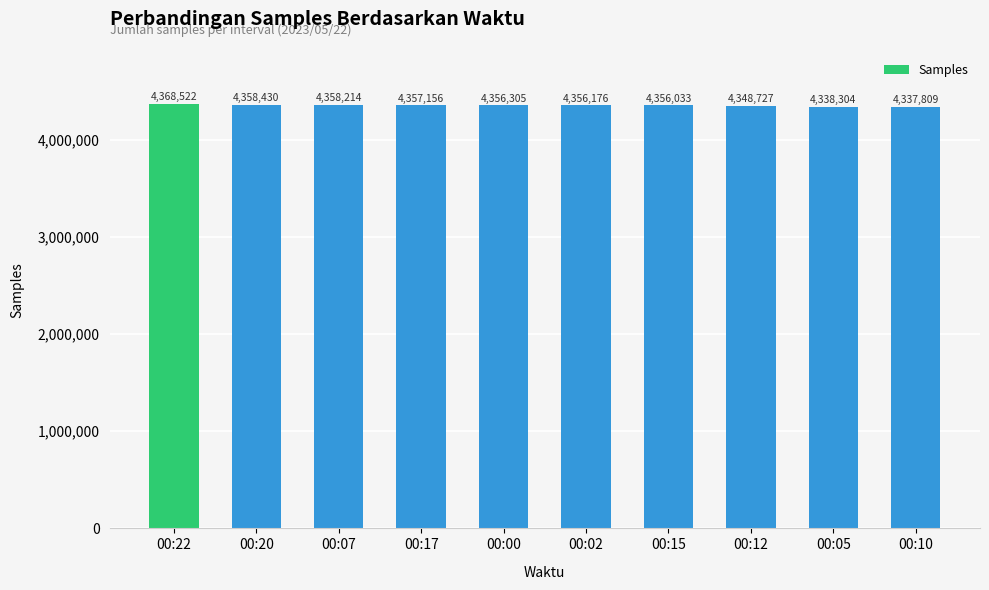

What is the difference between the maximum and minimum values?

30713